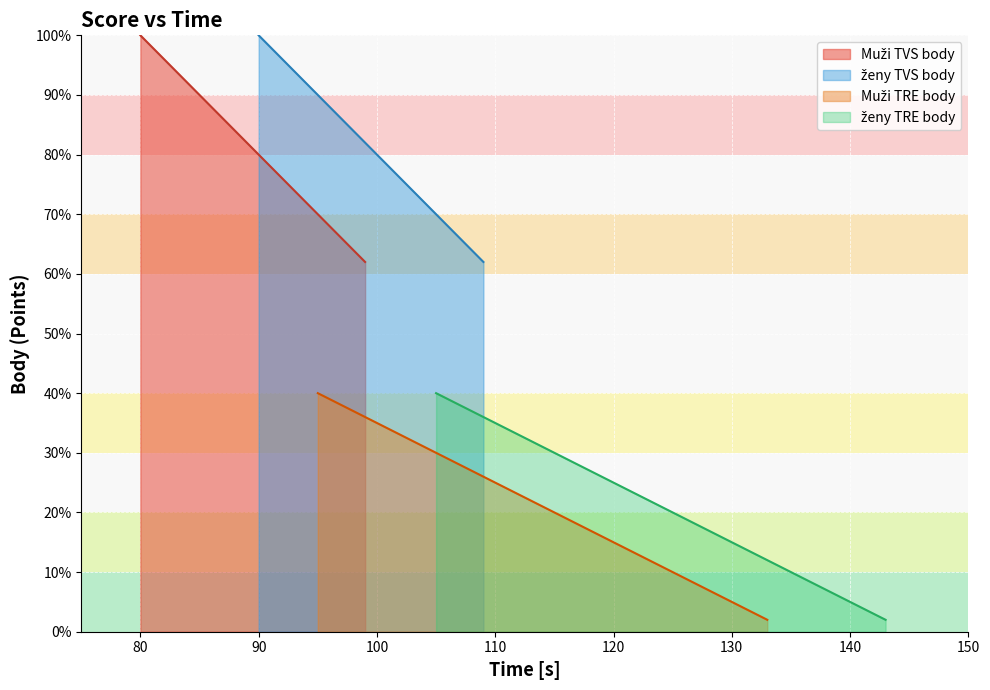

What are all the series names shown in the legend?

Muži TVS body, ženy TVS body, Muži TRE body, ženy TRE body